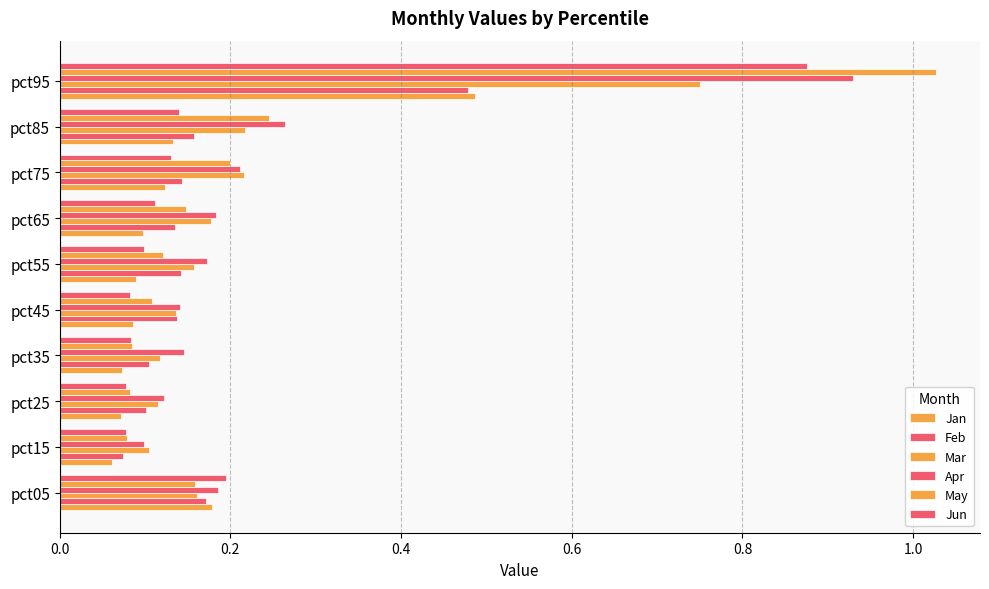

How many data points does each series have?

10